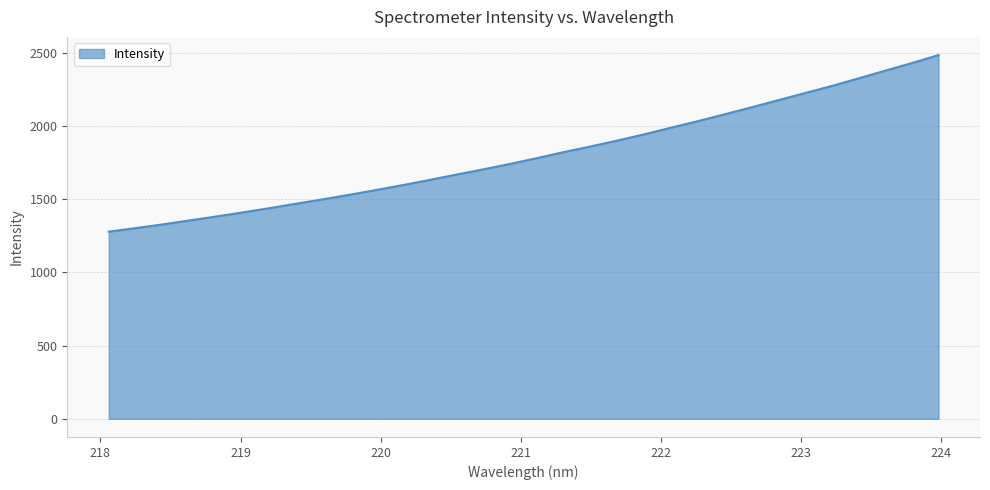

What is the difference between the second highest and minimum values?

1150.5